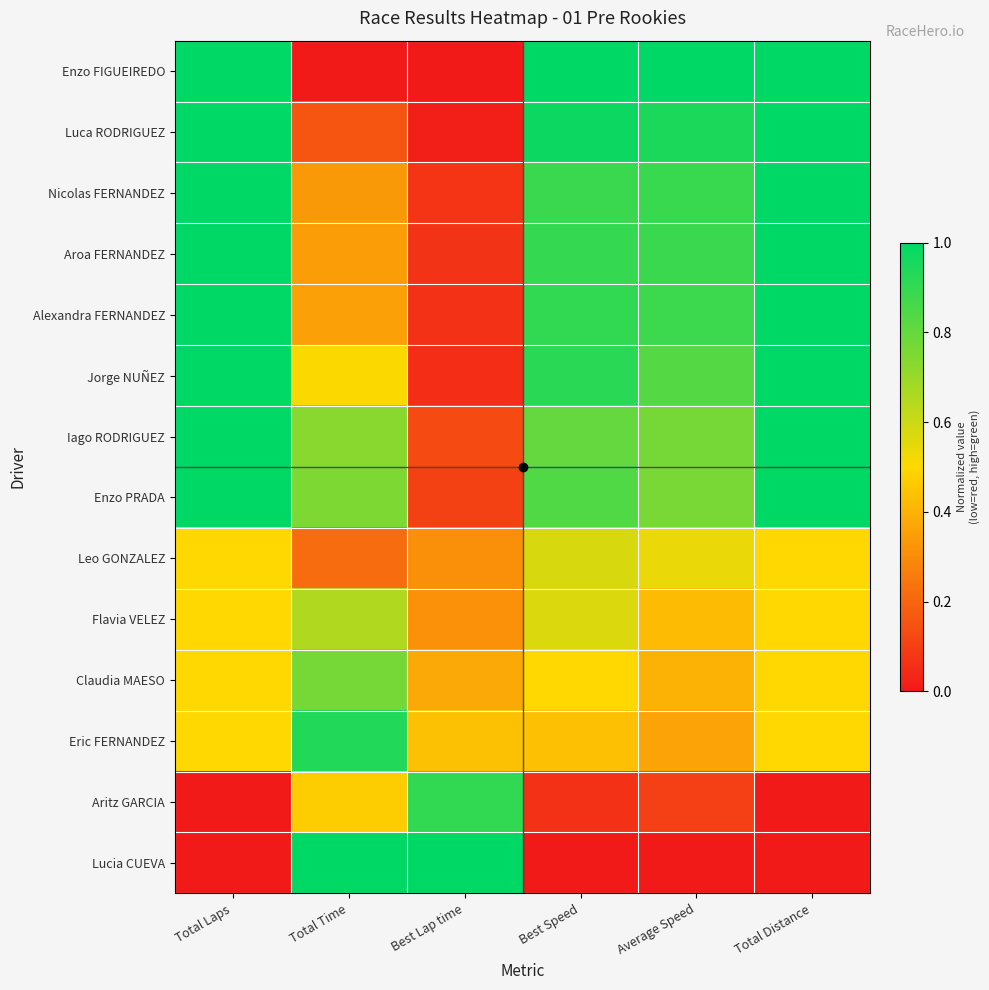

Which label corresponds to the largest value in the chart?

Total Laps